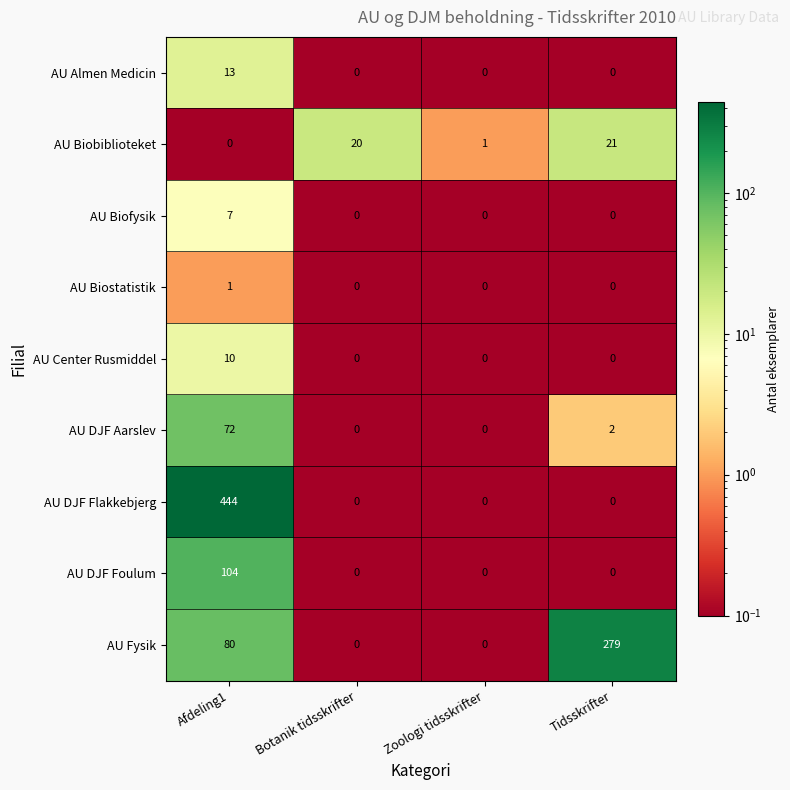

Between Afdeling1 and Tidsskrifter, which series saw the biggest shift?

AU DJF Flakkebjerg